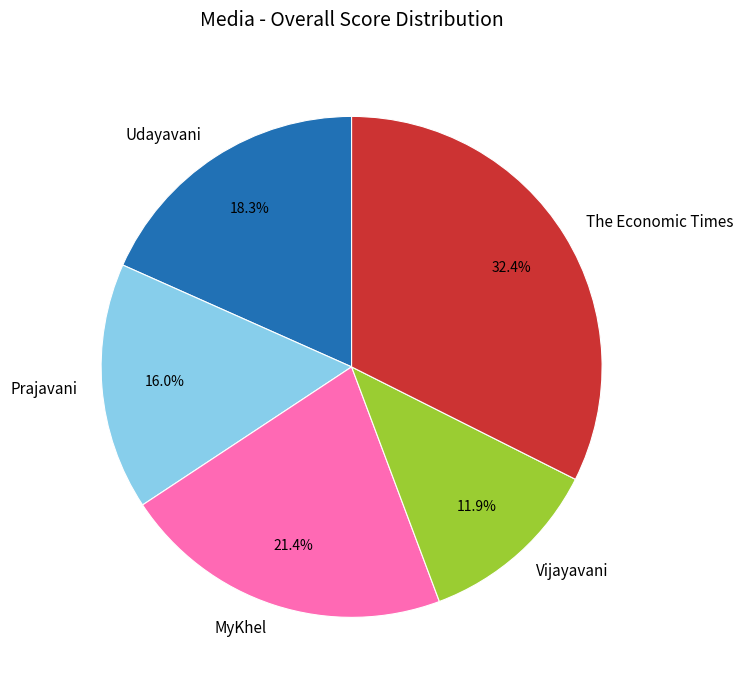

Is it true that The Economic Times is 32% of the pie?

True